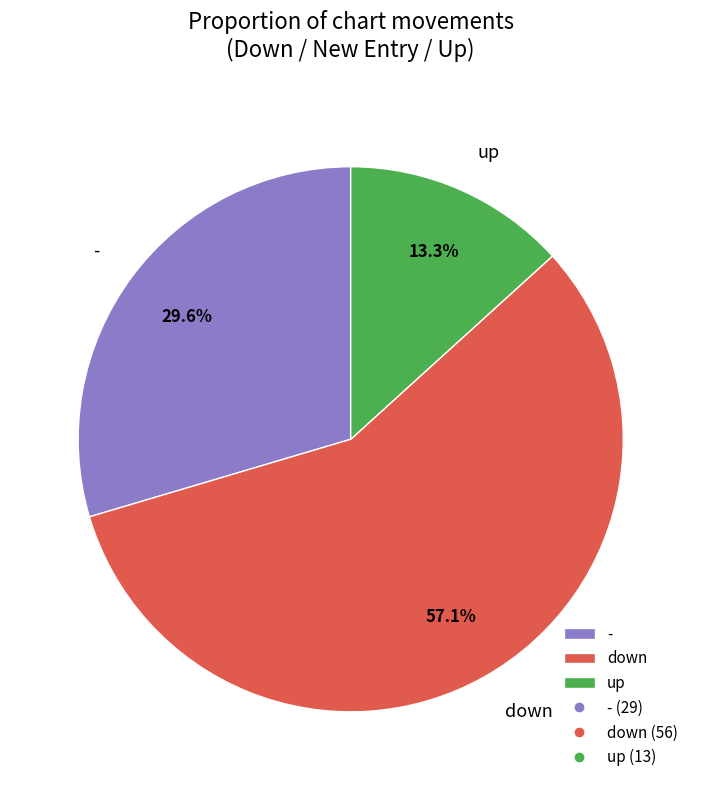

What percentage is NOT represented by down?

42.9%